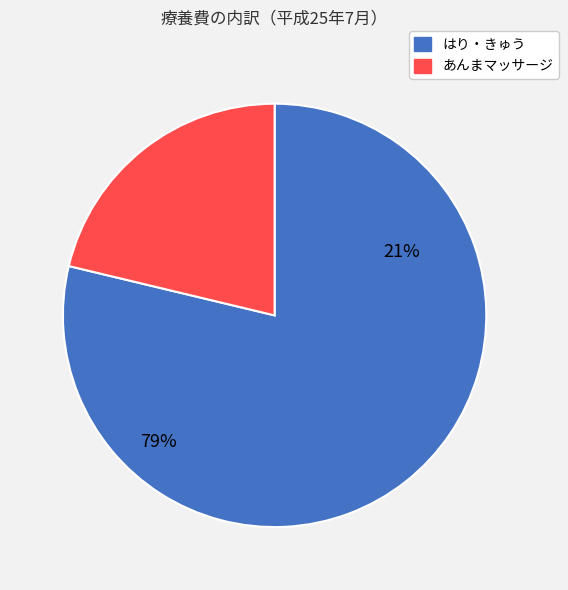

To the nearest percent, what is the difference between the あんまマッサージ and はり・きゅう slice percentages?

57%